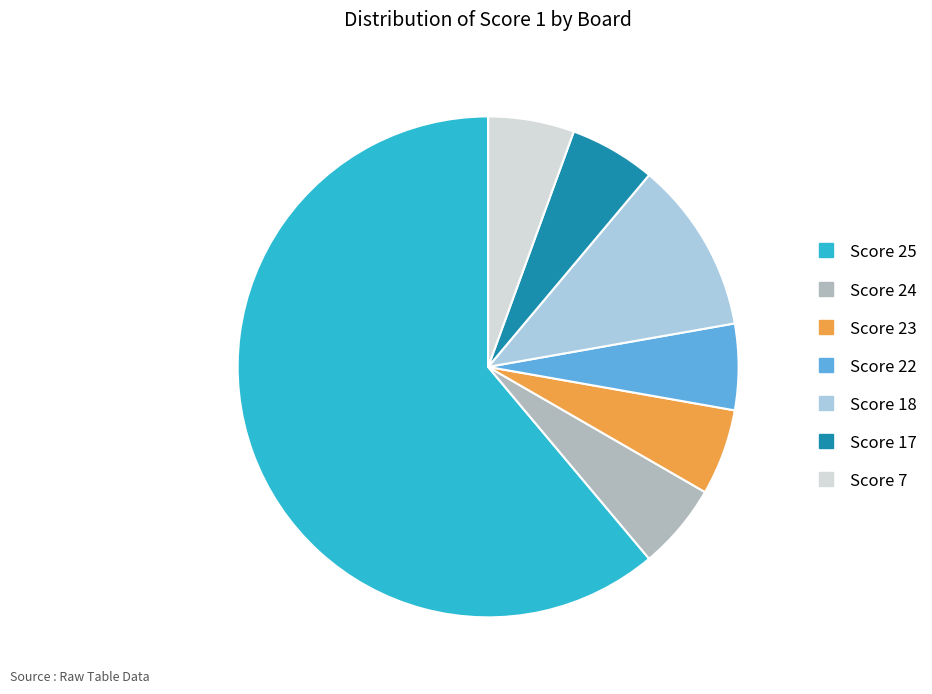

Does any single category account for the majority?

Yes